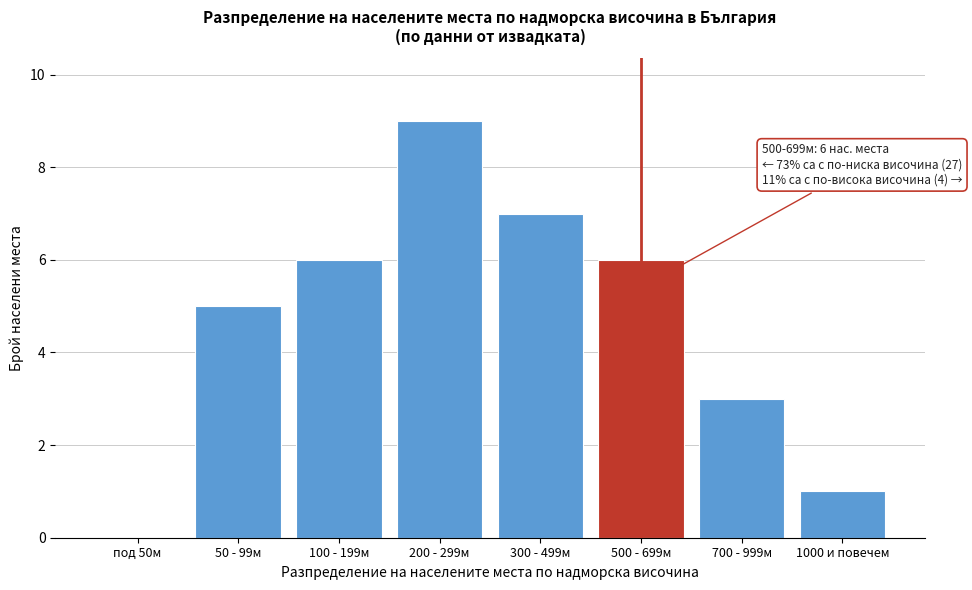

Reading left to right, extract all data points from this chart.

под 50м=0	50 - 99м=5	100 - 199м=6	200 - 299м=9	300 - 499м=7	500 - 699м=6	700 - 999м=3	1000 и повечем=1